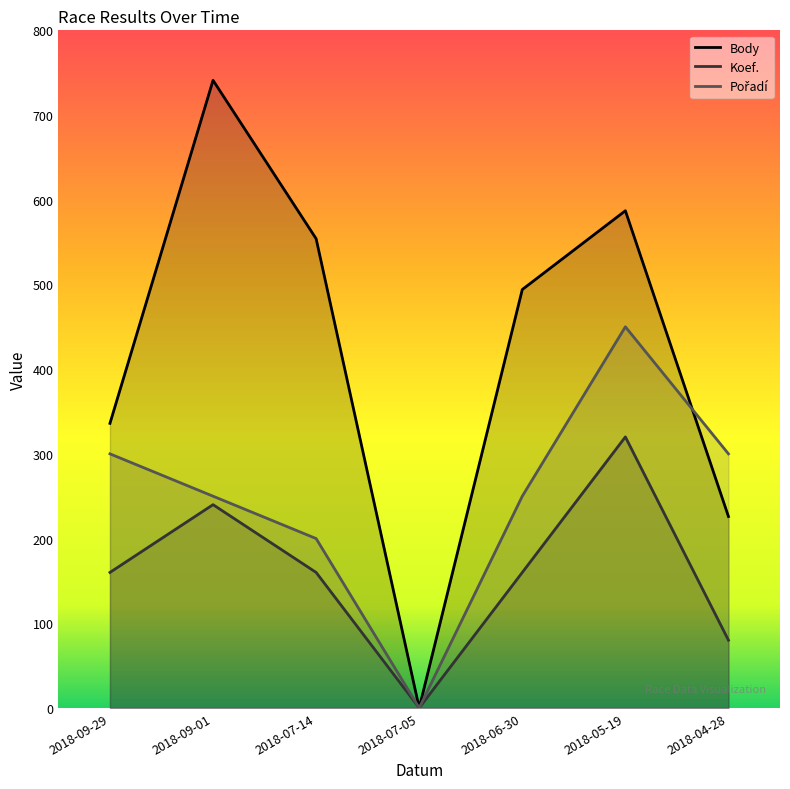

True or false: Pořadí and Koef. intersect in this chart.

False